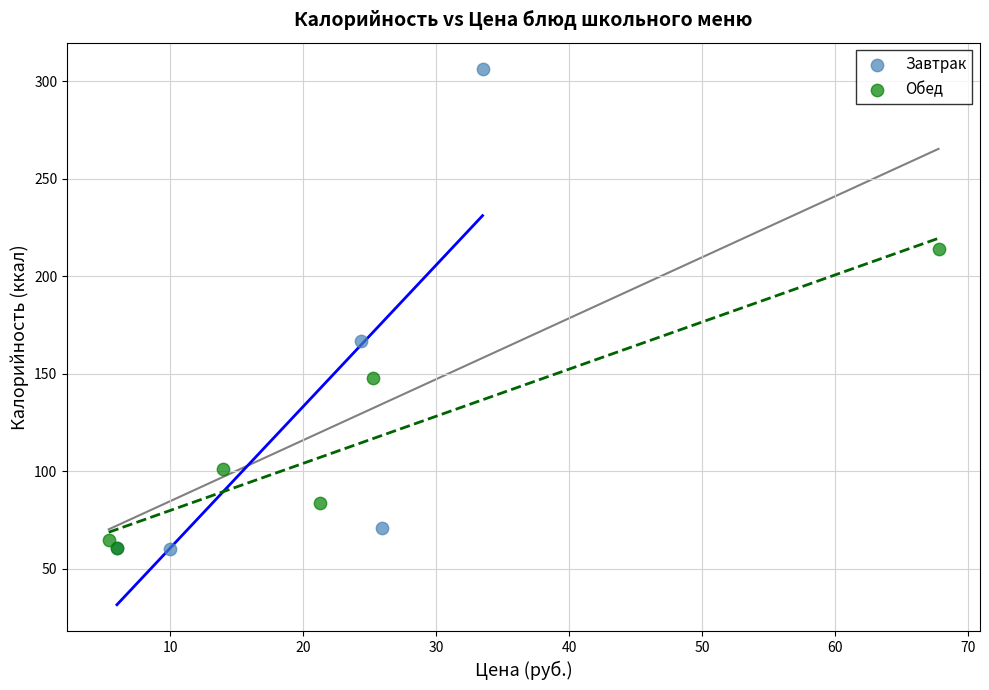

Which series contains the highest Y value?

Завтрак